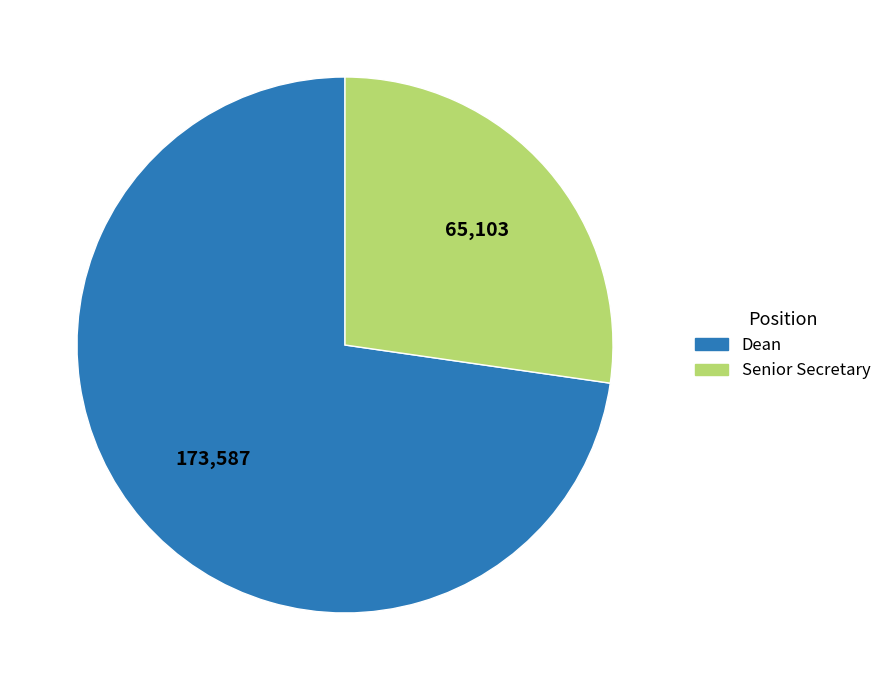

Does Dean account for over 50% of the chart?

Yes